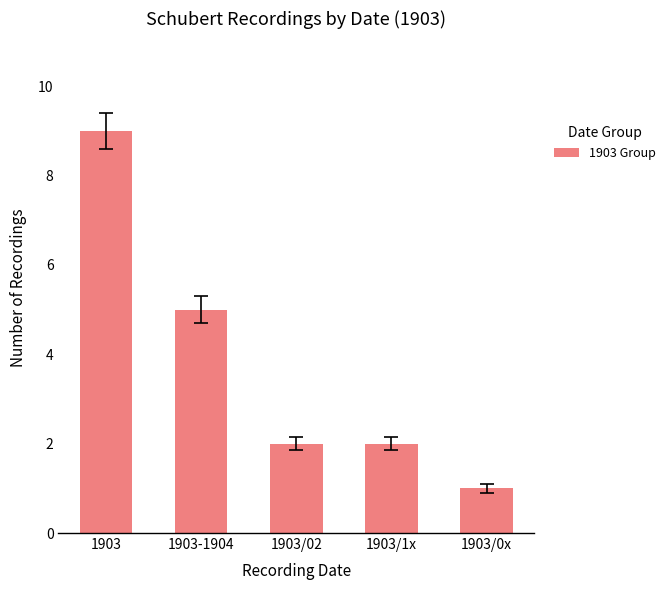

What is the greatest value displayed?

9